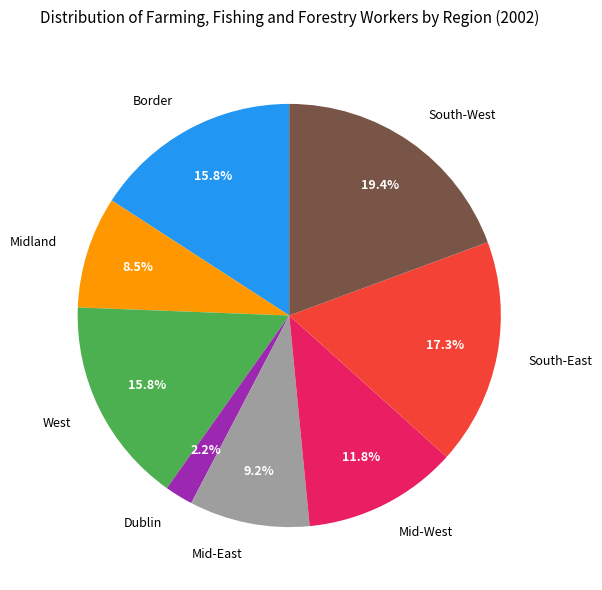

What is the largest slice in the pie chart?

South-West